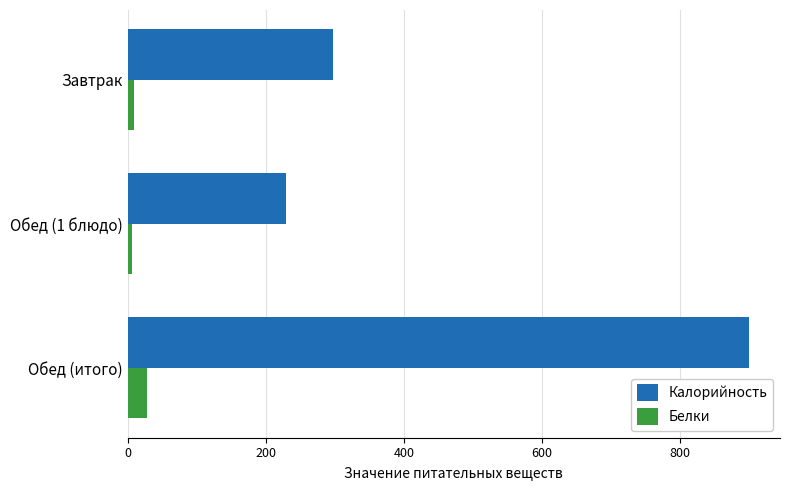

What is the difference between the maximum and second lowest values in the Калорийность series?

603.0